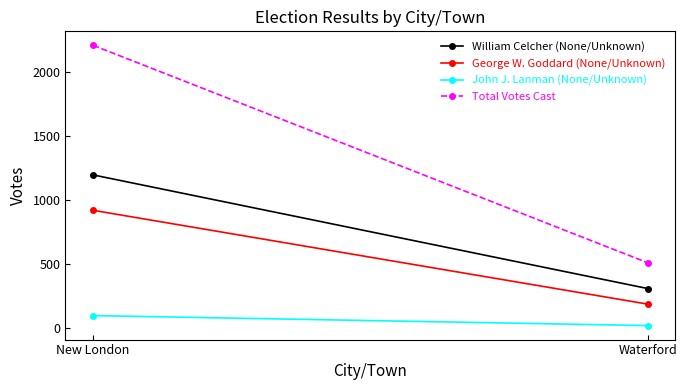

Reading left to right, list all the values displayed in this chart.

William Celcher (None/Unknown): 1196	307
George W. Goddard (None/Unknown): 919	185
John J. Lanman (None/Unknown): 95	17
Total Votes Cast: 2210	509